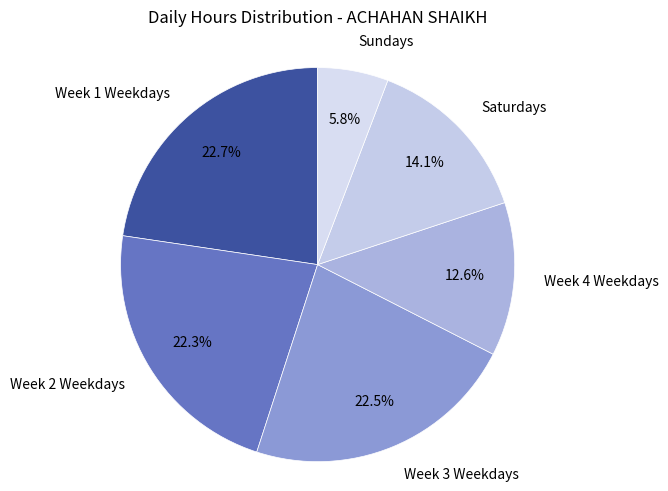

Does any single category account for the majority?

No